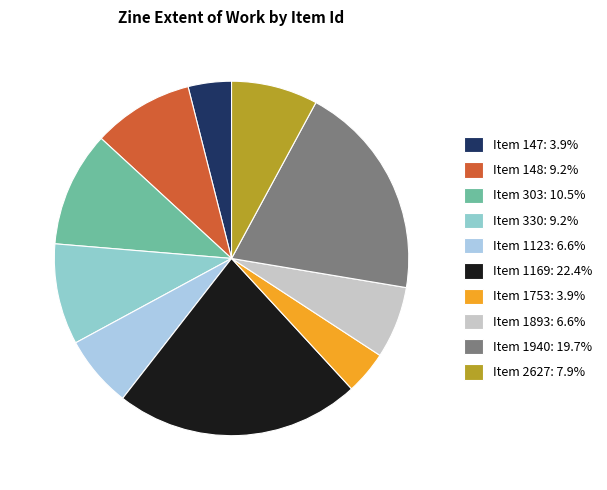

How many slices are in this pie chart?

10